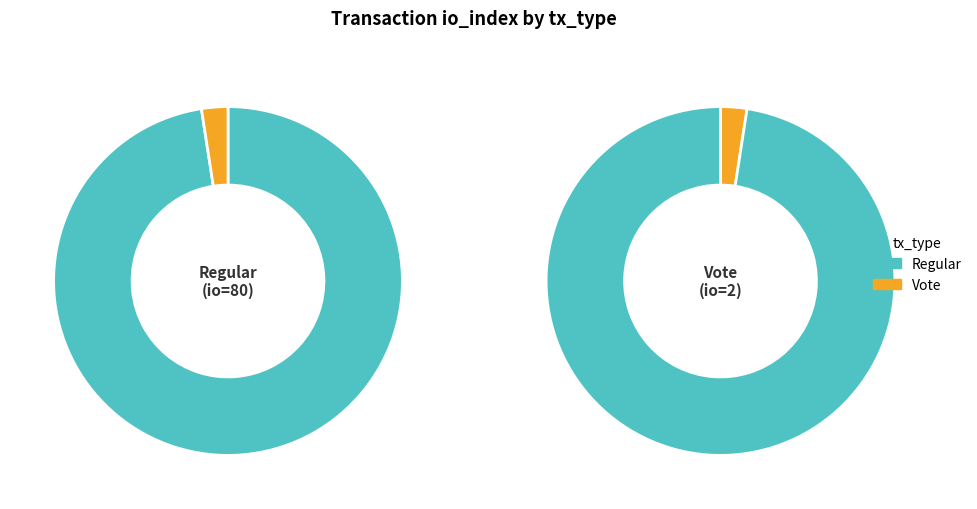

To the nearest percent, what is the difference between the Regular and Vote slice percentages?

95%